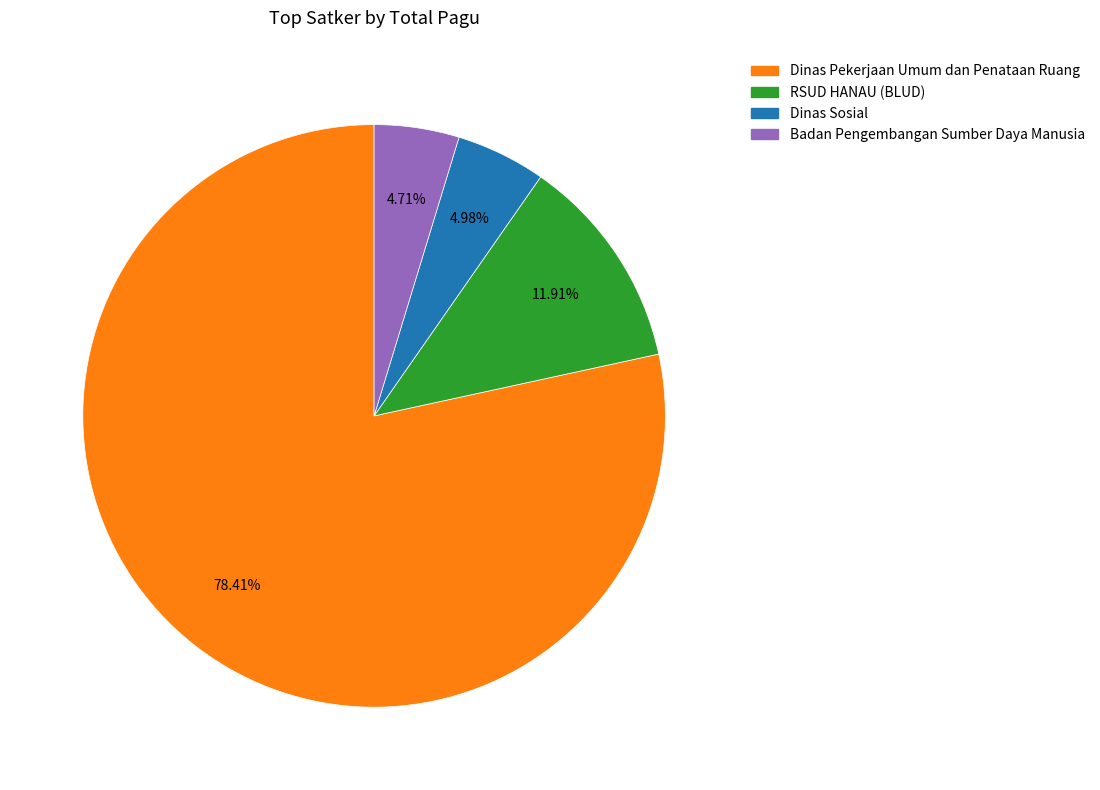

Is there a majority slice in this chart?

Yes